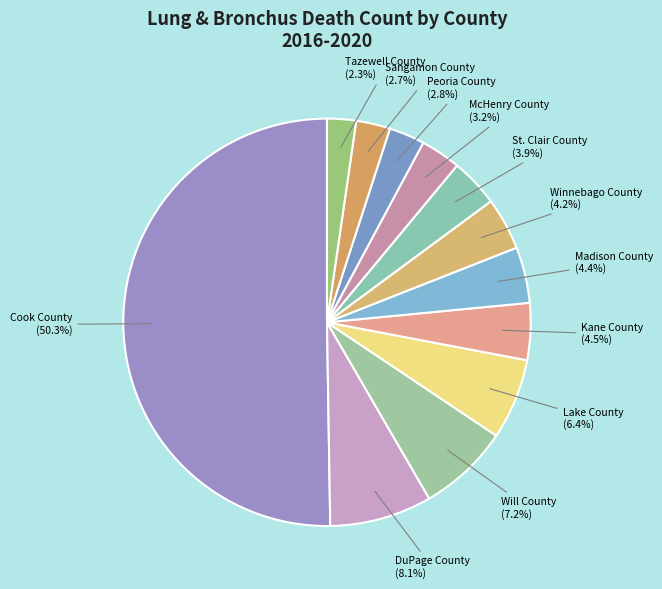

Which category has the biggest portion of the pie?

Cook County